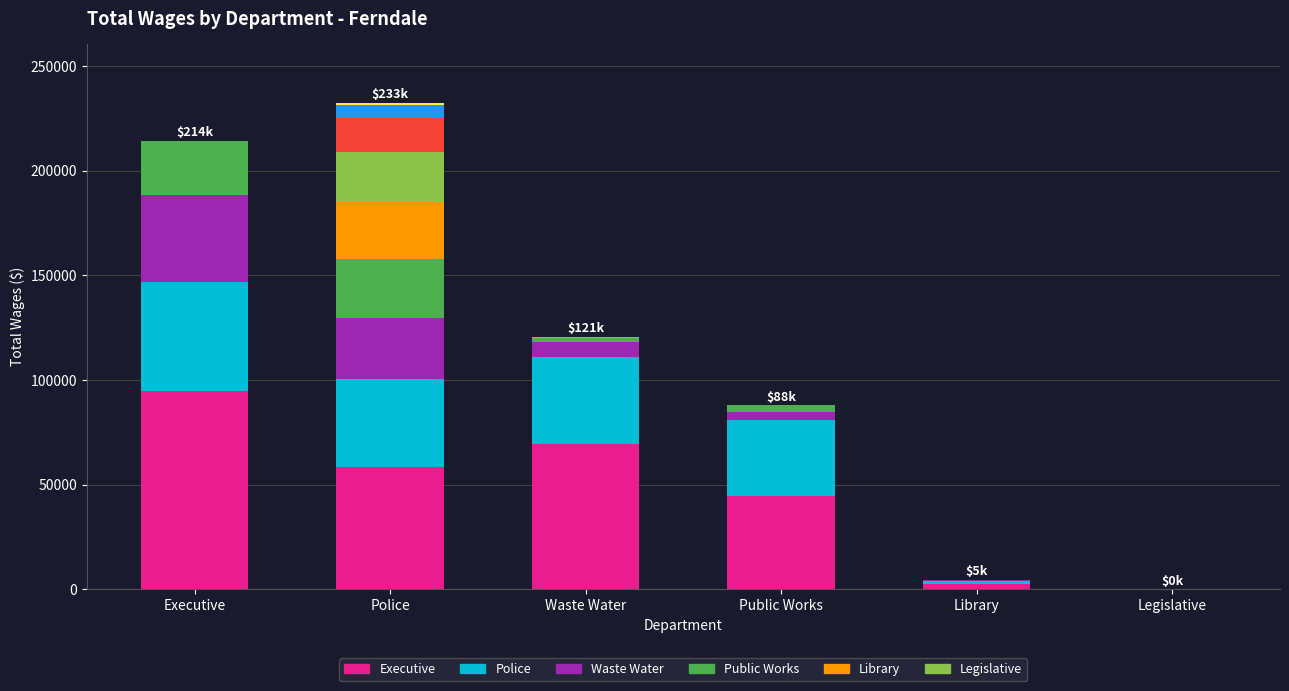

Reading left to right, list all the values displayed in this chart.

Employee 1: Executive=94513	Police=58197	Waste Water=69302	Public Works=44489	Library=2348	Legislative=0
Employee 2: Executive=52502	Police=42137	Waste Water=41933	Public Works=36533	Library=1457	Legislative=0
Employee 3: Executive=41490	Police=29462	Waste Water=6705	Public Works=3910	Library=658	Legislative=0
Employee 4: Executive=25737	Police=28112	Waste Water=2140	Public Works=2995	Library=116	Legislative=0
Employee 5: Executive=0	Police=27042	Waste Water=483	Public Works=0	Library=0	Legislative=0
Employee 6: Executive=0	Police=24117	Waste Water=0	Public Works=0	Library=0	Legislative=0